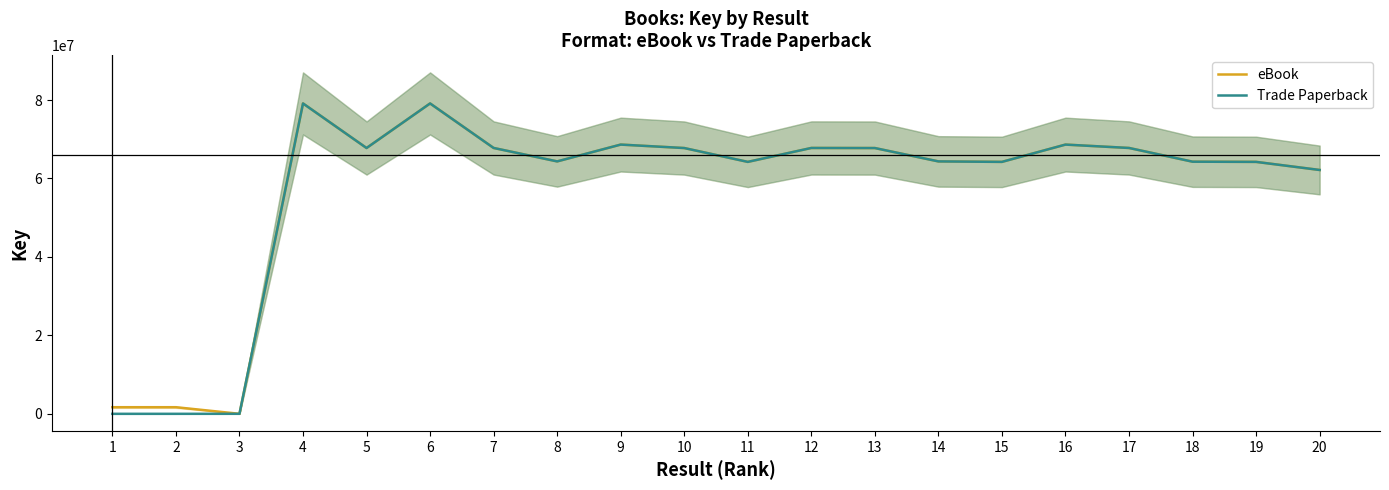

True or false: Trade Paperback has a value of 64225431 at 11.

True